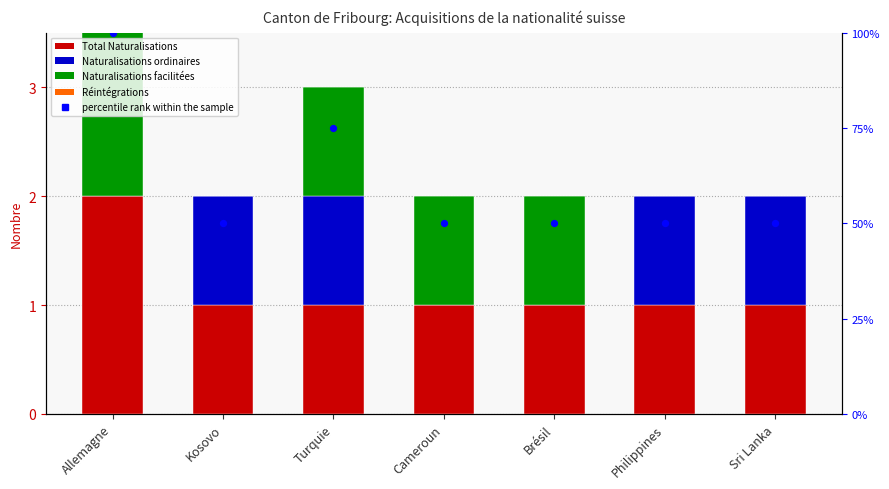

Which series contains the lowest Y value?

Naturalisations ordinaires